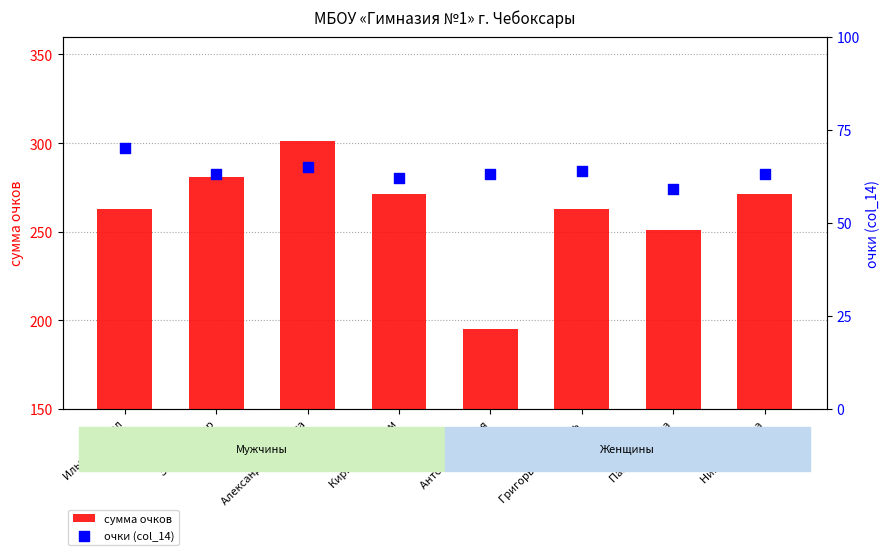

At which category is the sum across all series the highest?

Александров Никита